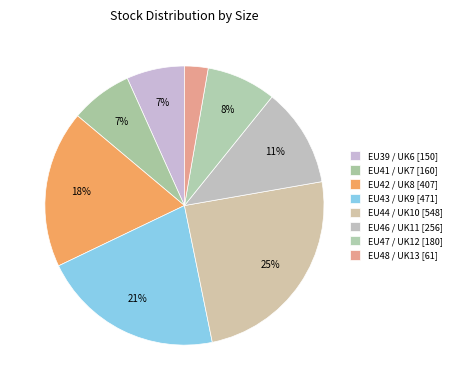

What percentage is the EU44 / UK10 slice, to the nearest percent?

25%